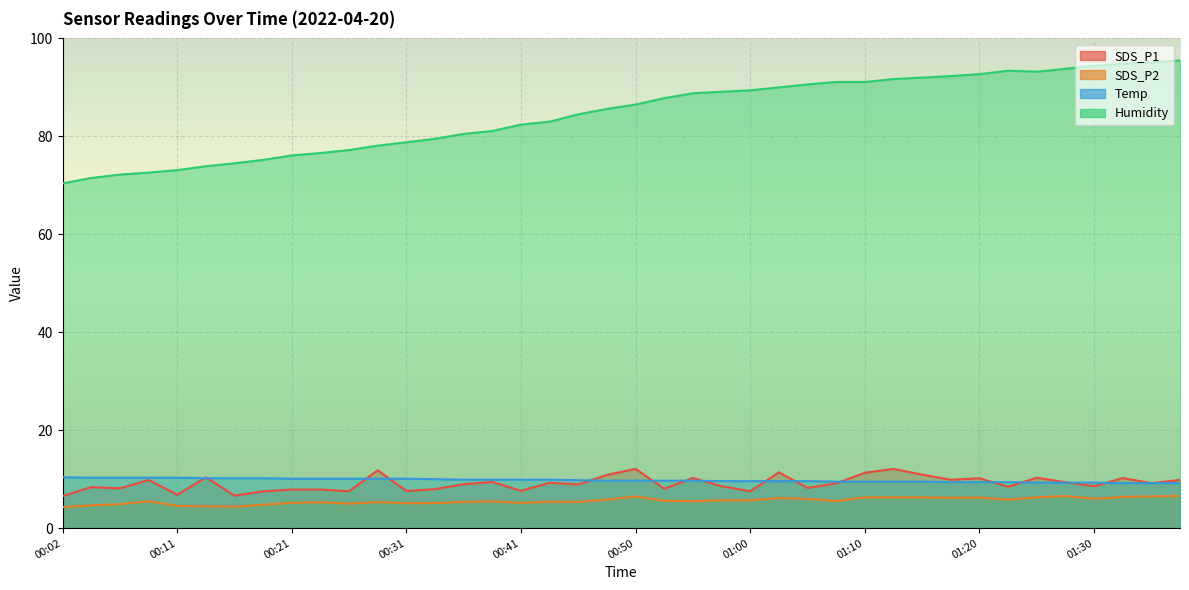

How many interior local valleys does the SDS_P1 series have?

14